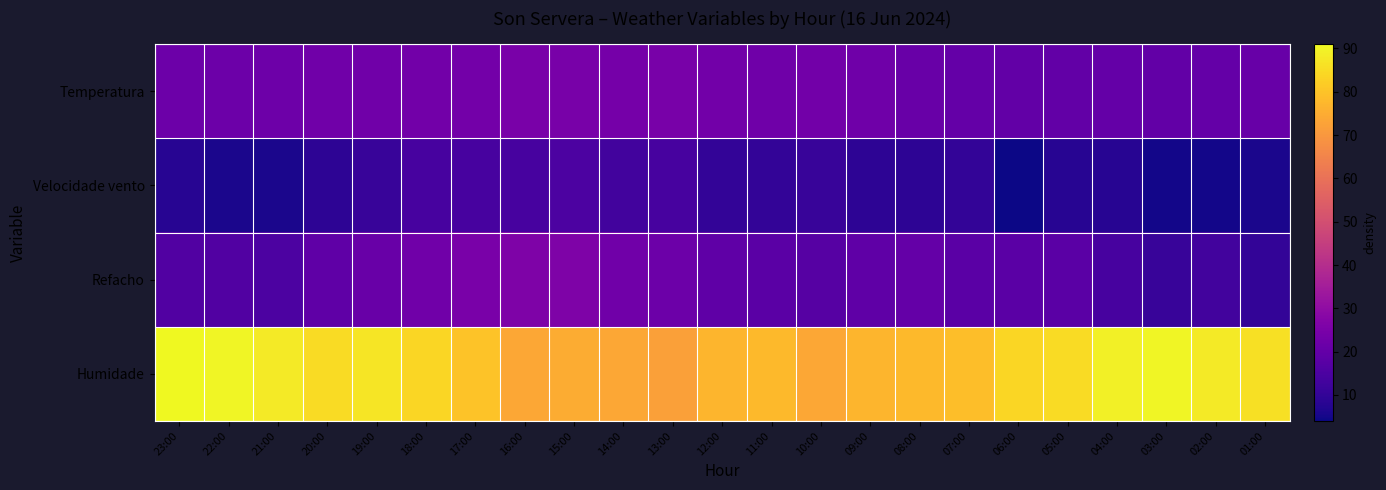

What is the spread (max minus min) of values at 22:00?

84.0